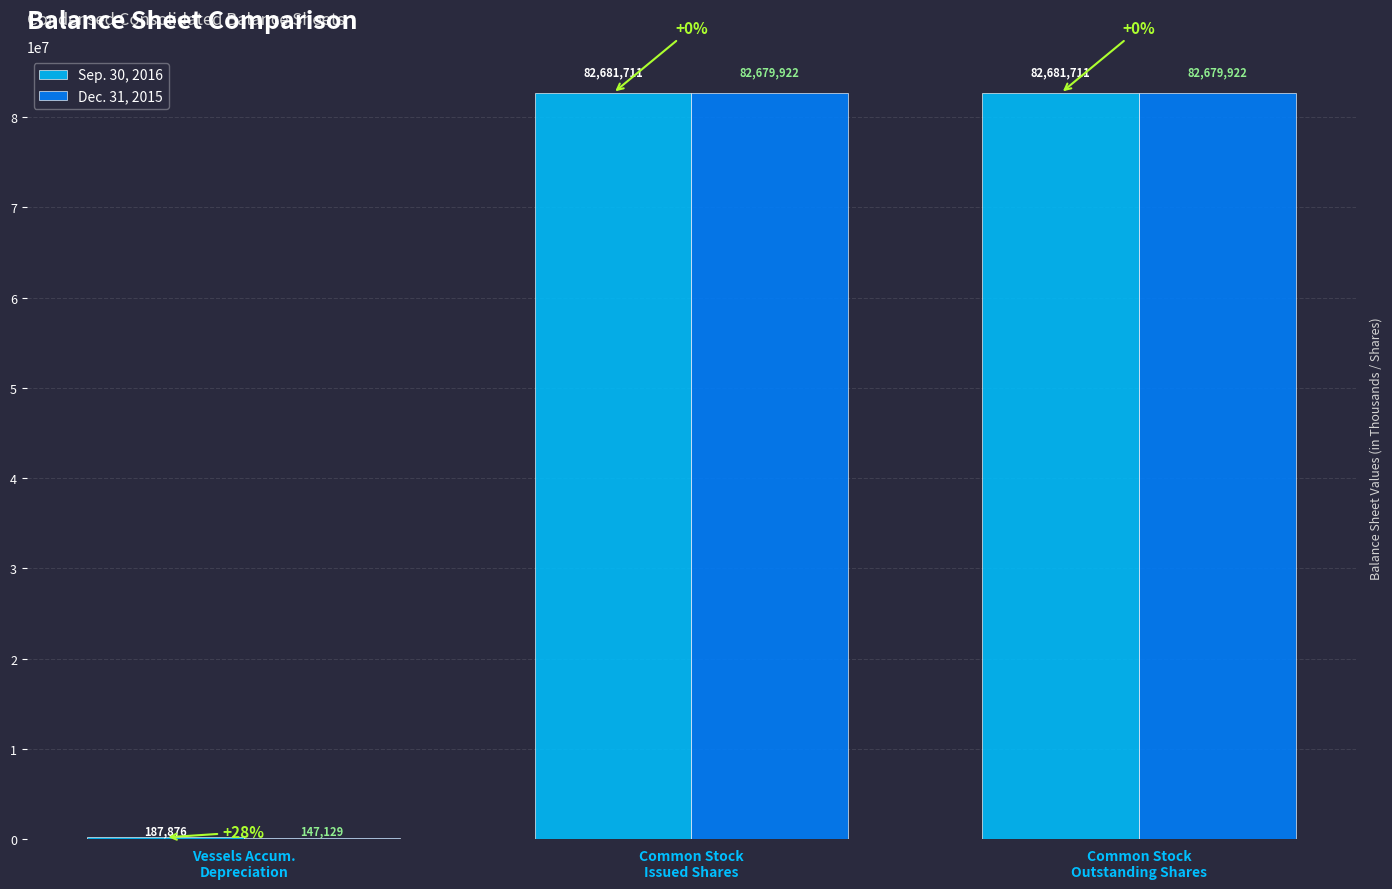

How many Dec. 31, 2015 values are between 147129 and 82679922?

3